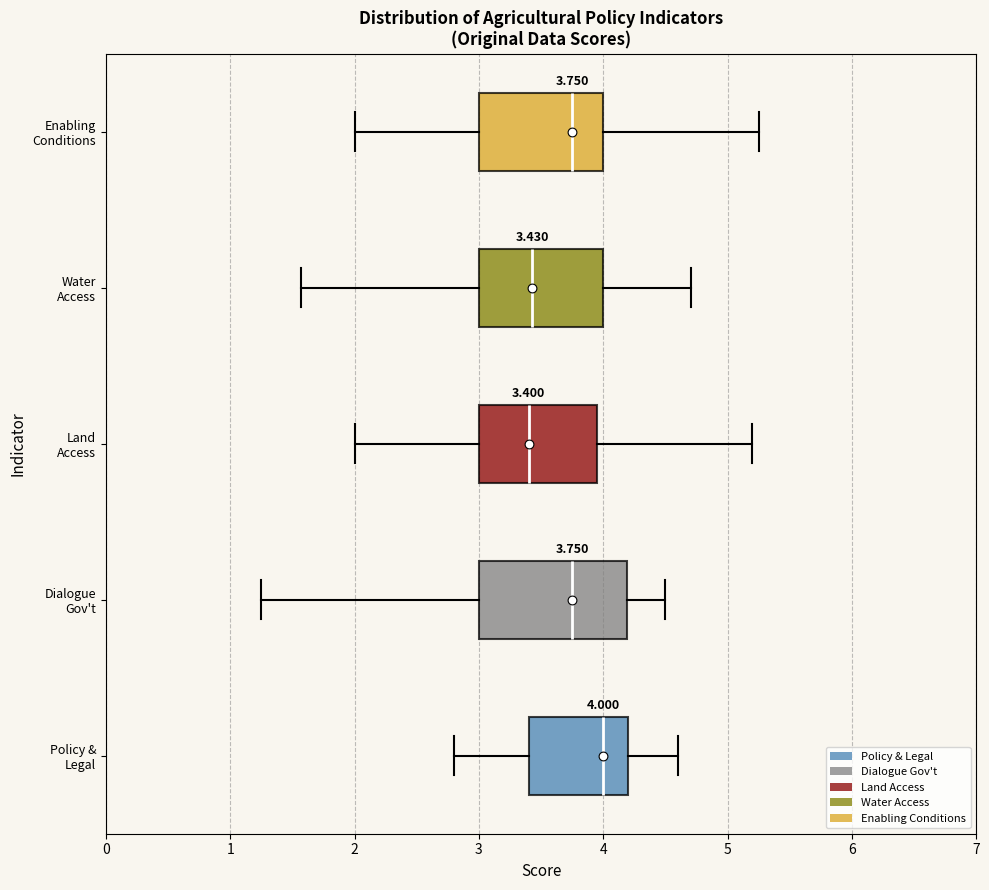

Comparing the boxes themselves (not the whiskers), which one is the widest?

Dialogue Gov't